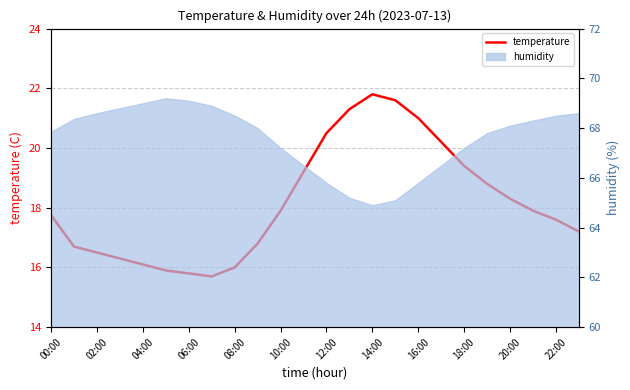

The chart shows a value of 18.8 at 19. True or false?

True